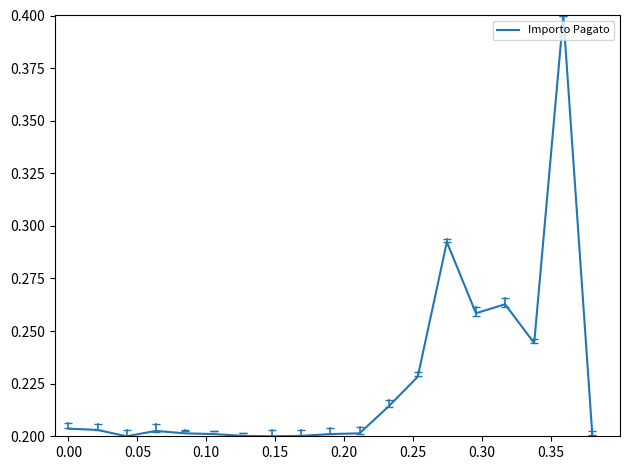

What is the maximum value shown in the chart?

0.4